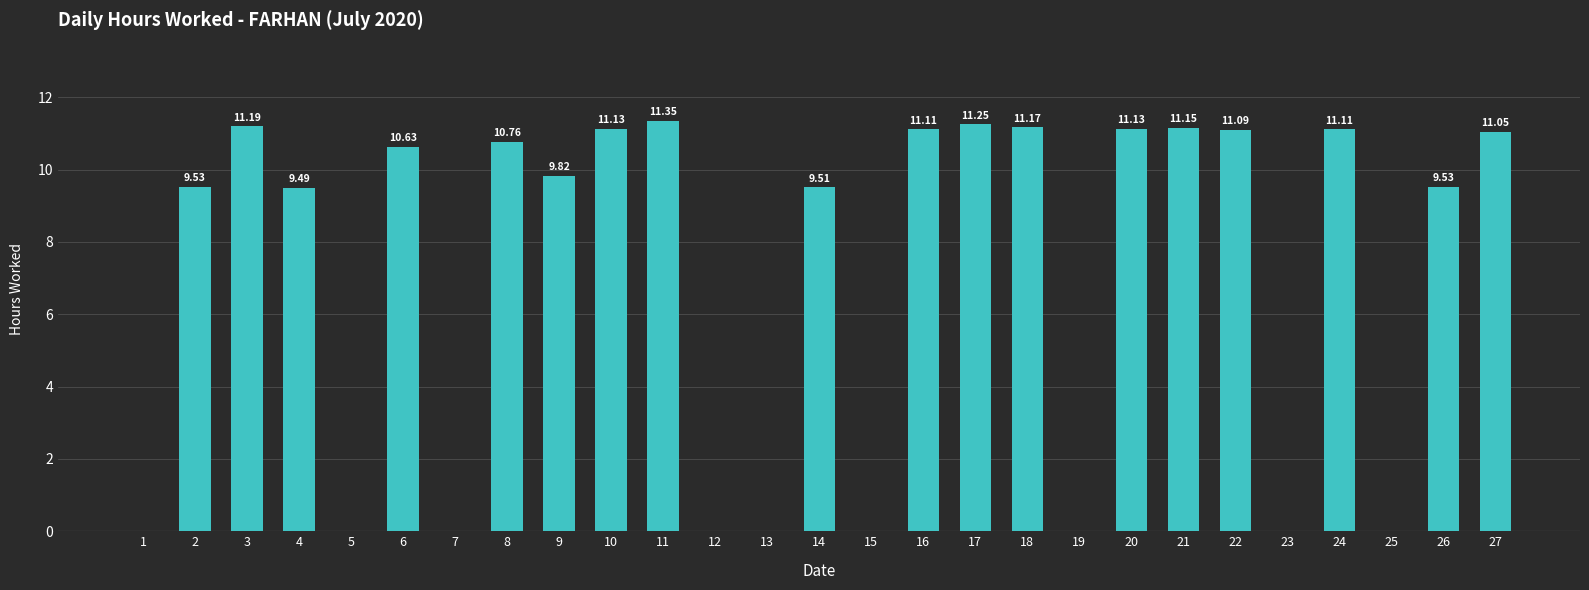

What is the sum of all values?

192.0